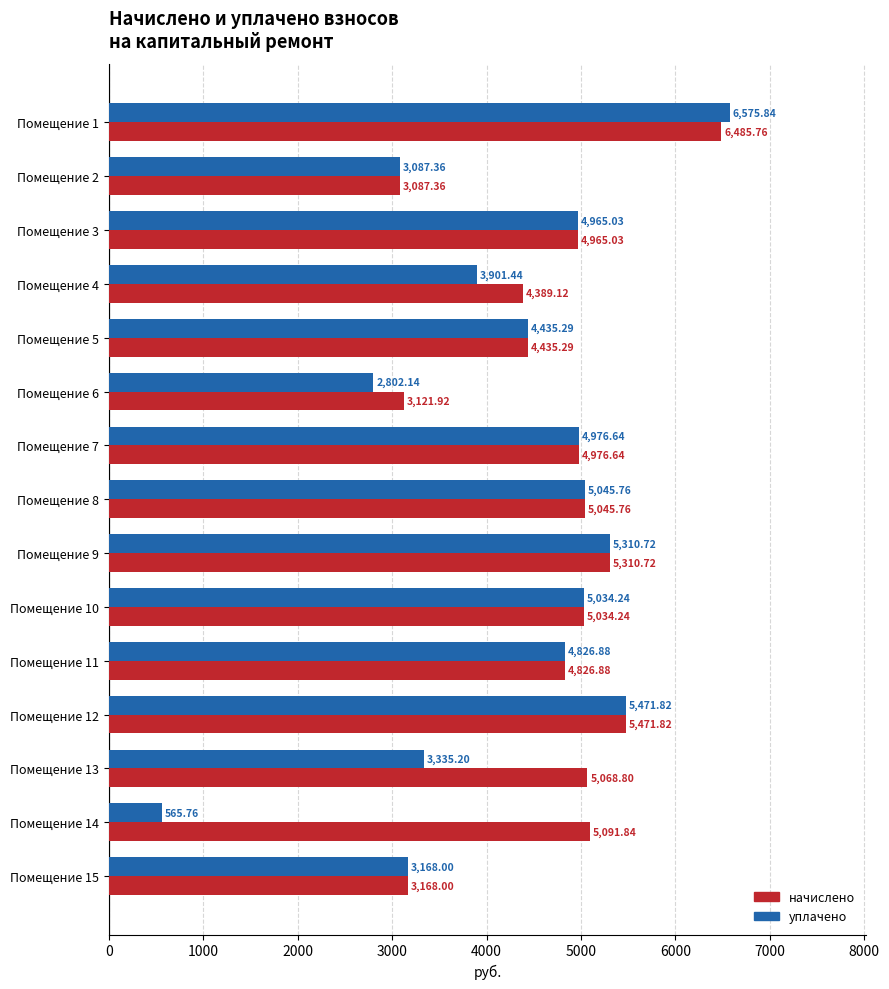

List the series in order of their overall mean, lowest first.

уплачено, начислено